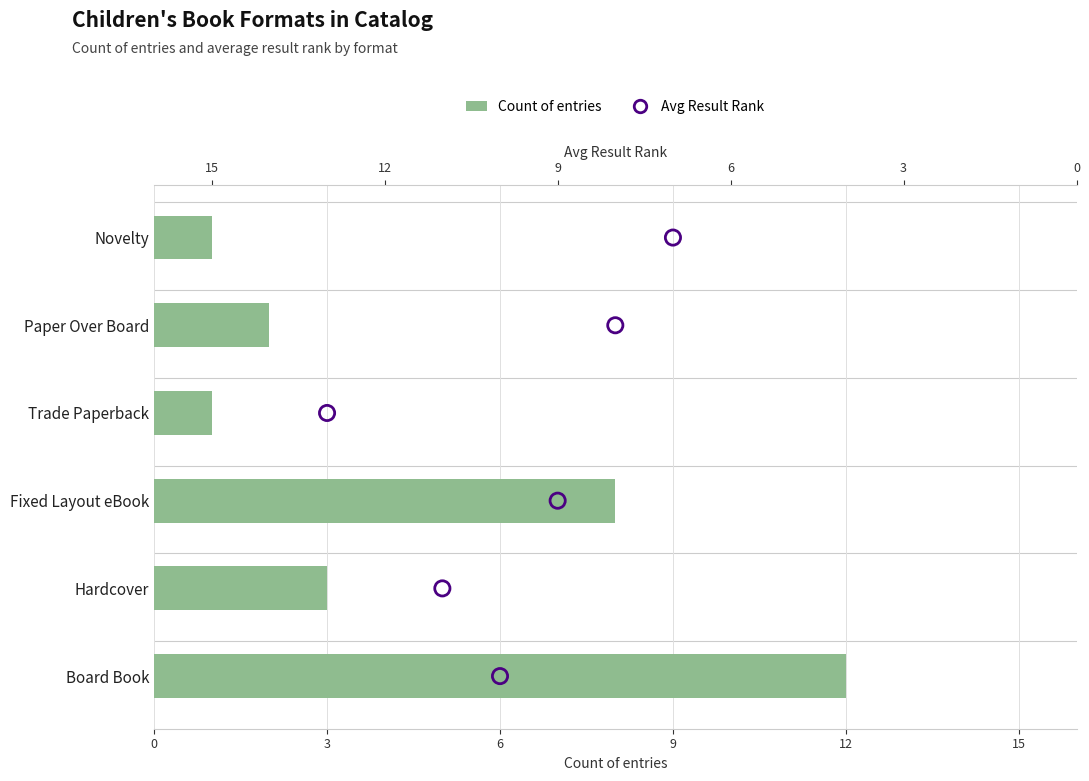

Which series contains the highest Y value?

Count of entries